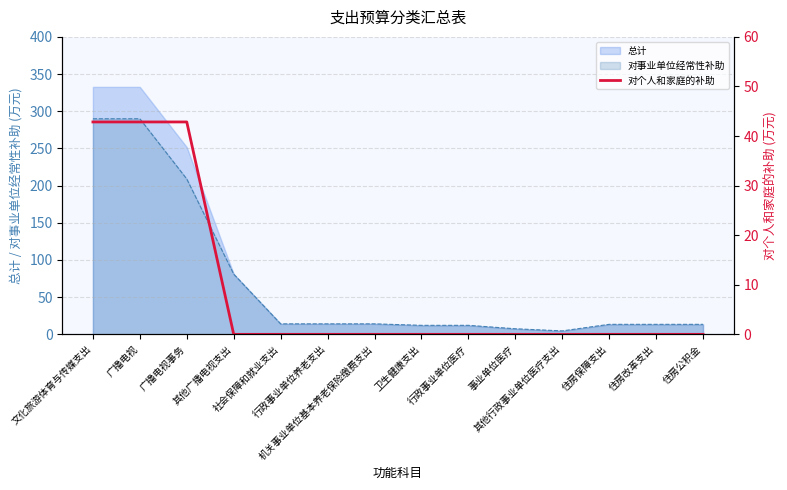

How many data points does each series have?

14